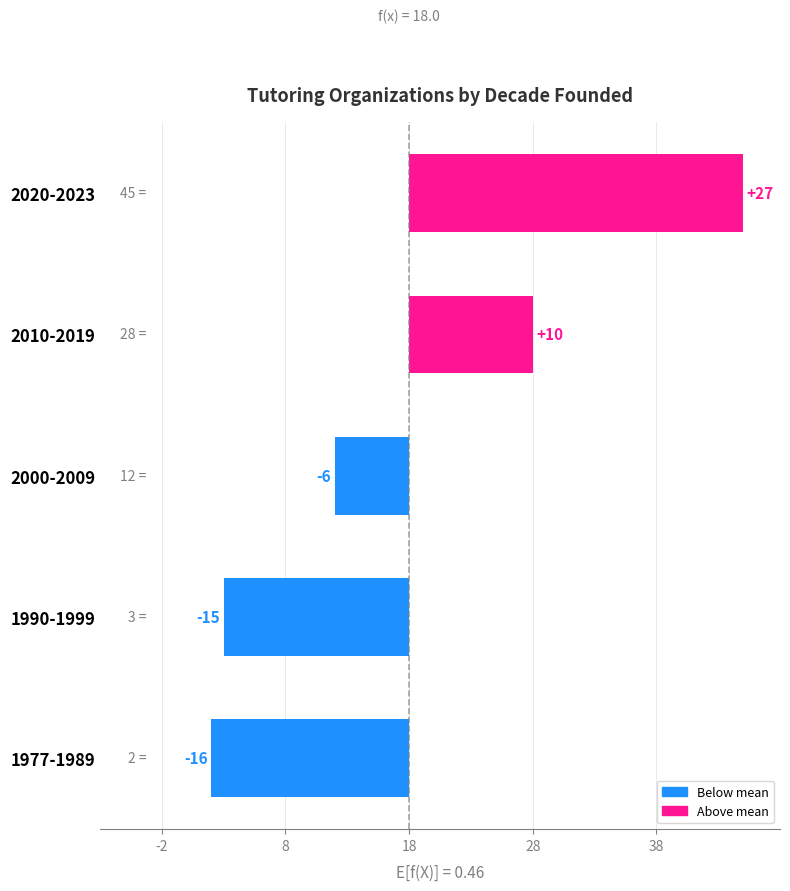

Which label corresponds to the largest value in the chart?

2020-2023